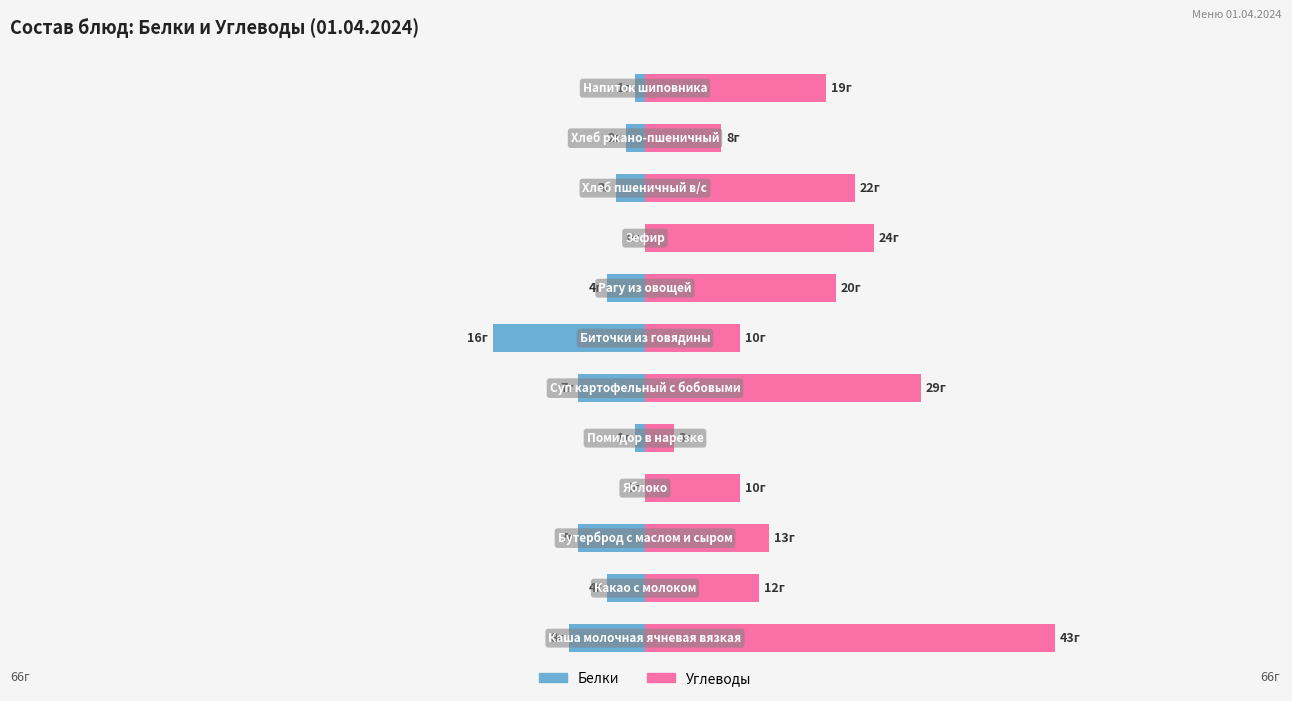

List the series in order of their overall mean, lowest first.

Белки, Углеводы